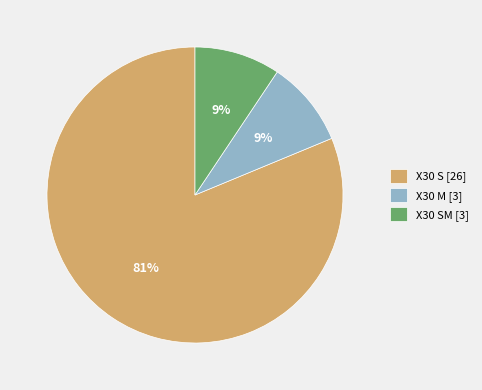

What is the largest slice in the pie chart?

X30 S [26]